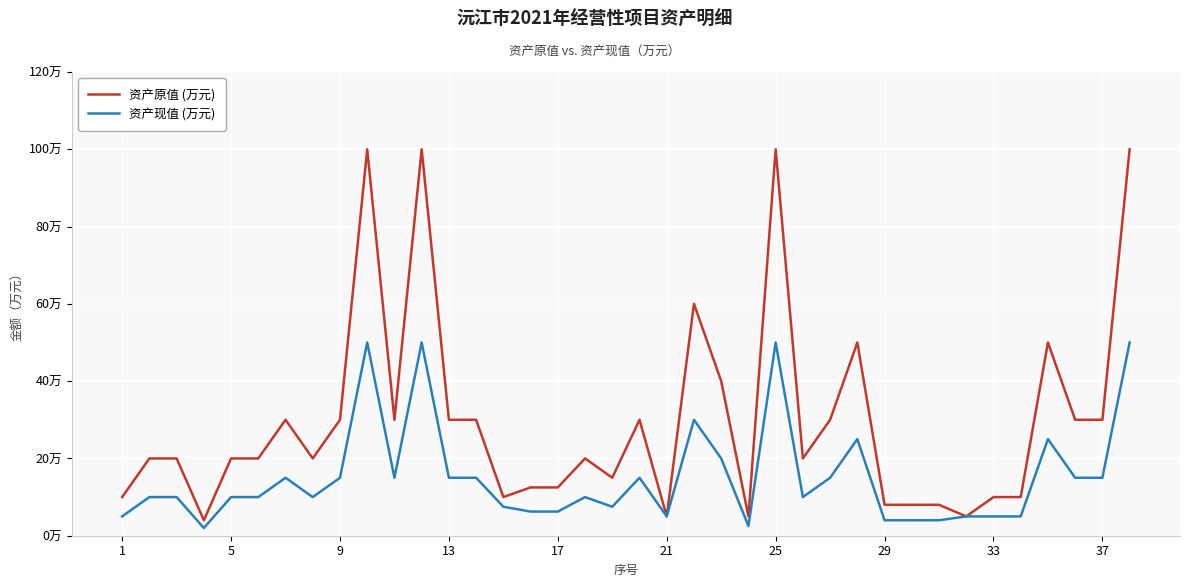

Which series has the largest total across all categories?

资产原值 (万元)